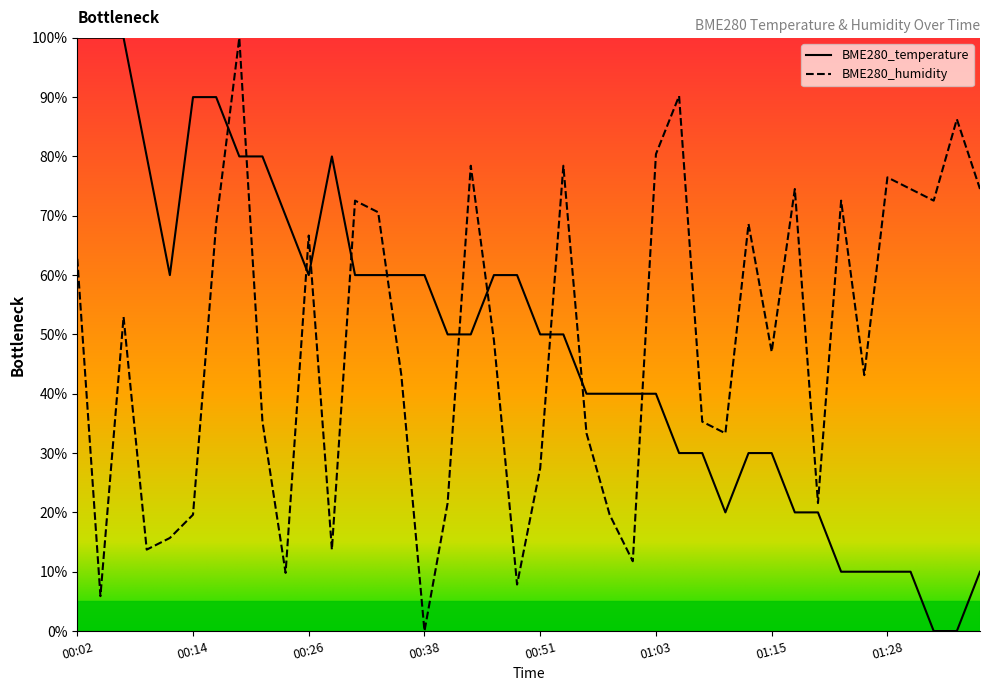

How many values in BME280_humidity are above zero?

39